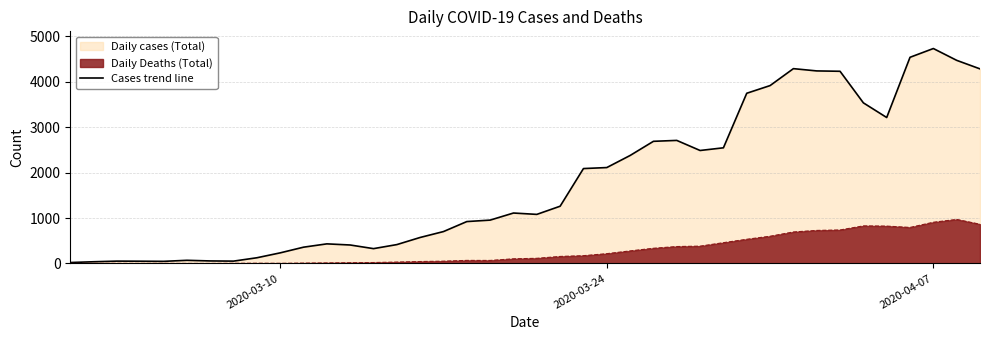

Rank the series at 2020-03-10 from lowest to highest value.

Daily Deaths (Total), Cases trend line